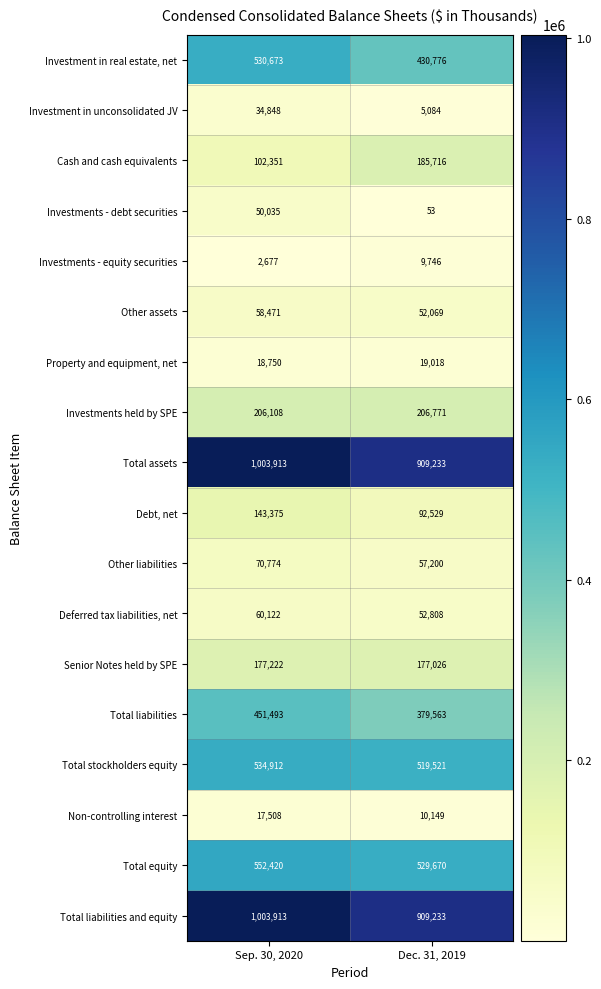

True or false: Deferred tax liabilities, net has a value of 24467 at Sep. 30, 2020.

False